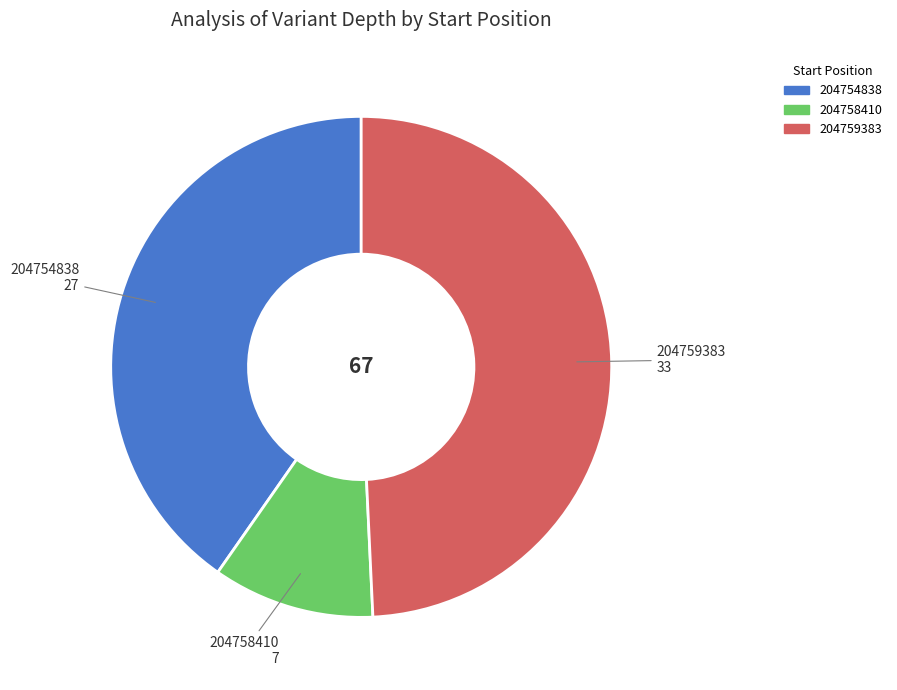

The 204759383 slice represents 41% of the pie. True or false?

False